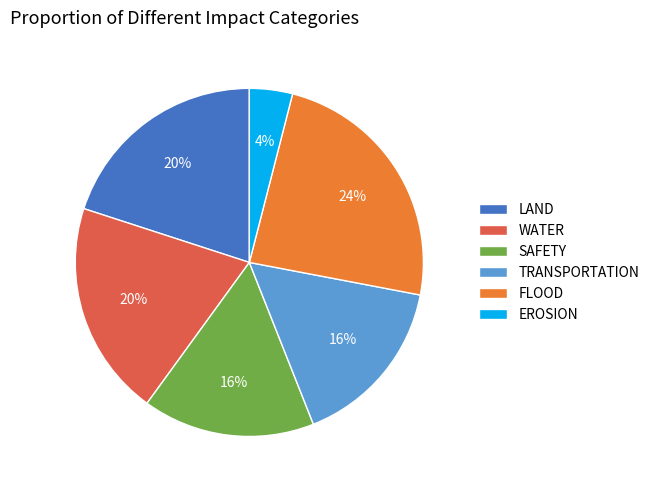

Is there any slice that represents more than half of the pie?

No